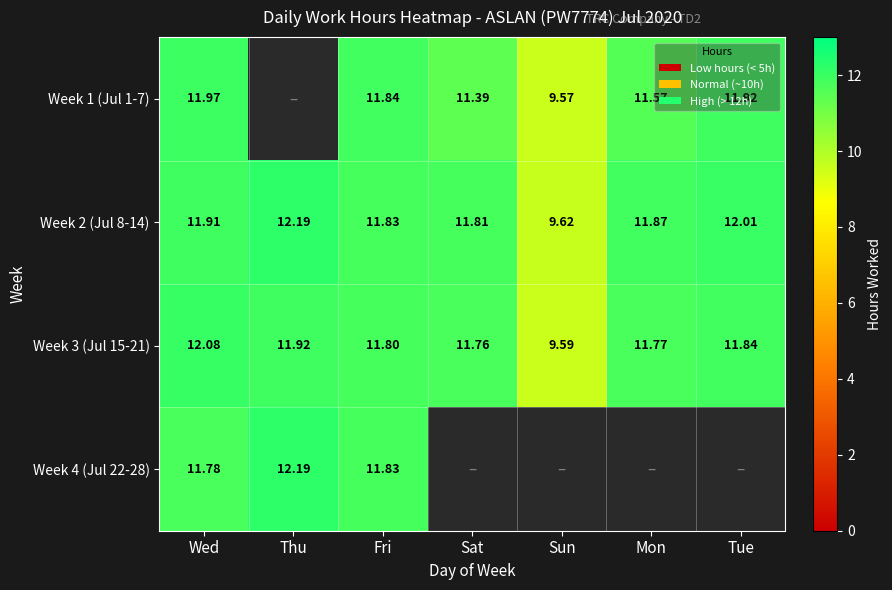

Is it true that Week 2 (Jul 8-14) equals 11.8 at Fri?

True